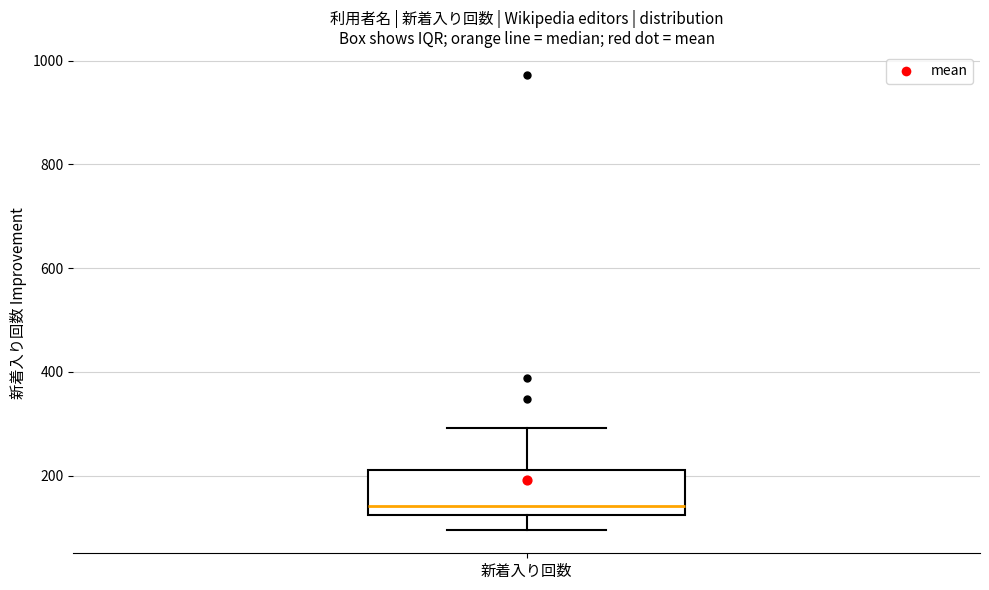

Transcribe this box plot: give where the median line is, the range the box spans, and where the two whiskers end, as read against the y-axis. The values are not printed on the chart, so give them approximately, as read against the axis.

median 140, box 120 to 220, whiskers 100 to 300